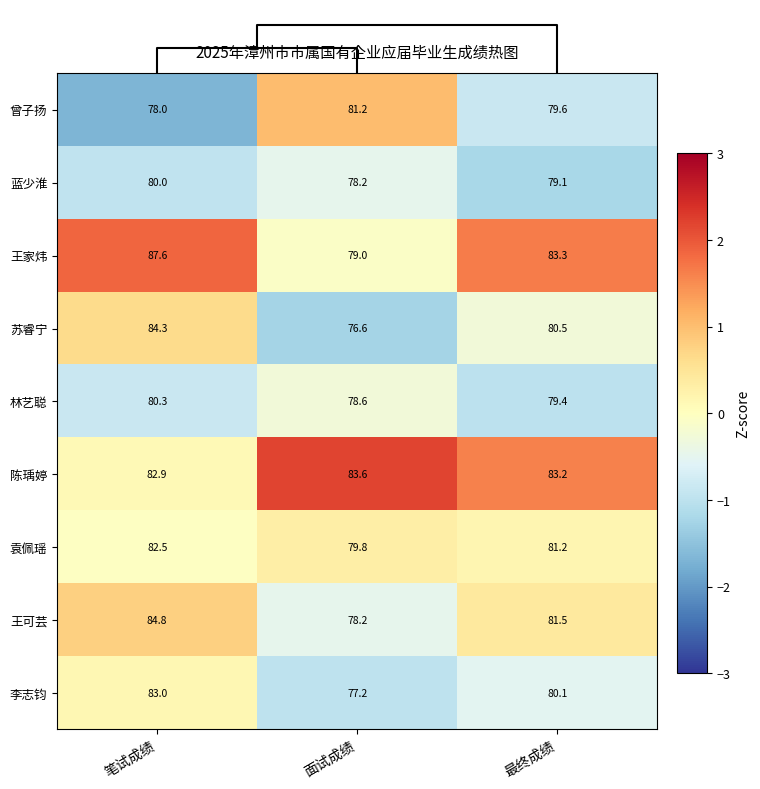

At which label is 苏睿宁 closest to 80?

最终成绩